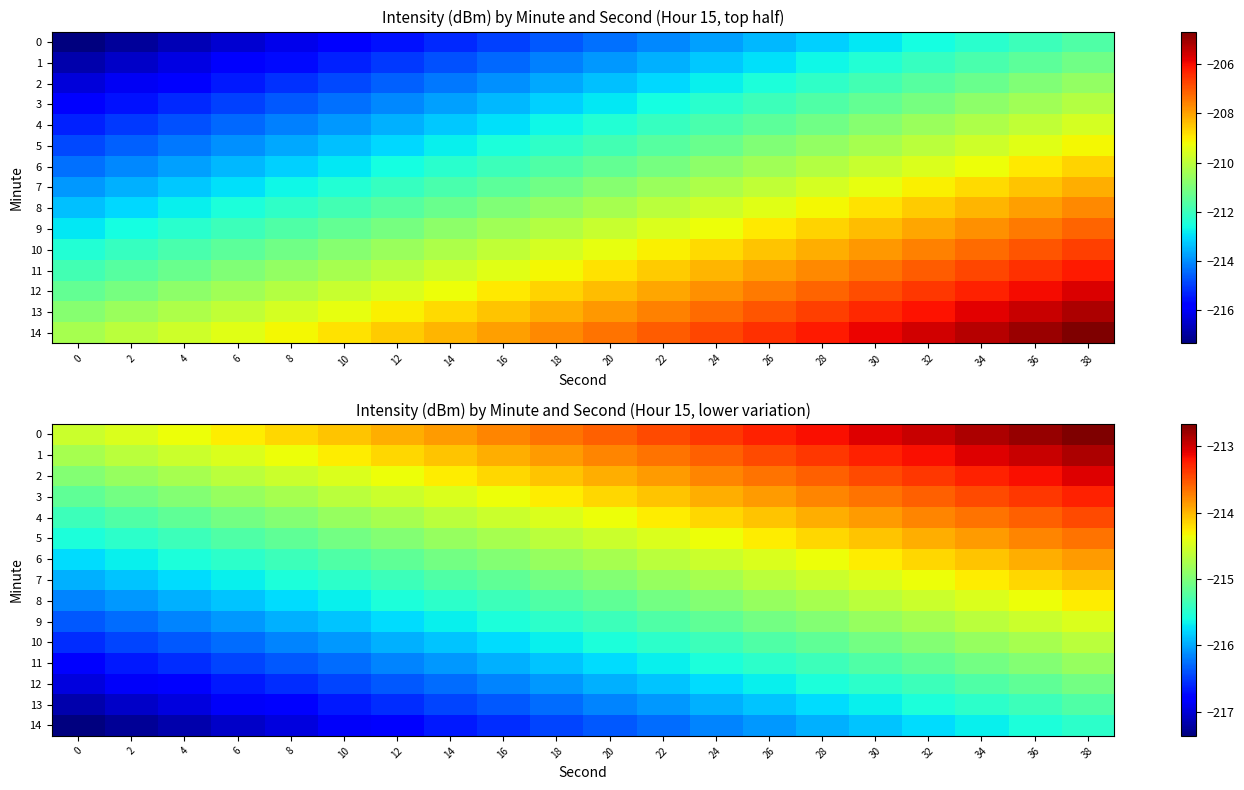

What is the difference between the highest and lowest values at 18?

2.8